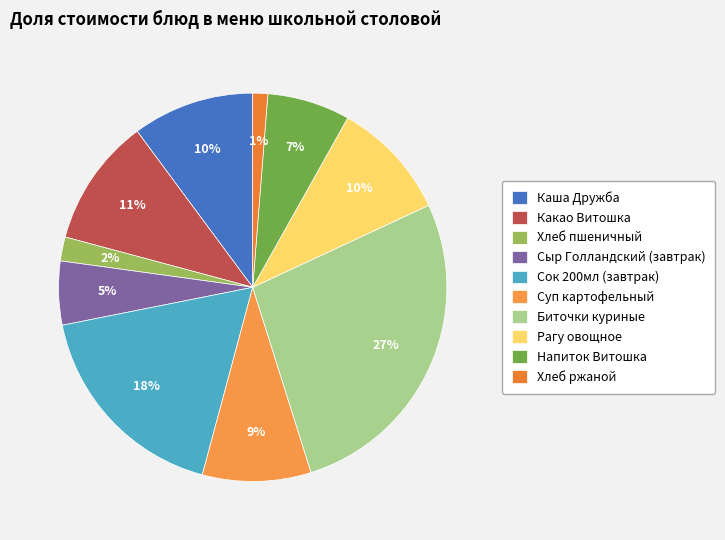

Rank the categories by value from lowest to highest.

Хлеб ржаной, Хлеб пшеничный, Сыр Голландский (завтрак), Напиток Витошка, Суп картофельный, Рагу овощное, Каша Дружба, Какао Витошка, Сок 200мл (завтрак), Биточки куриные